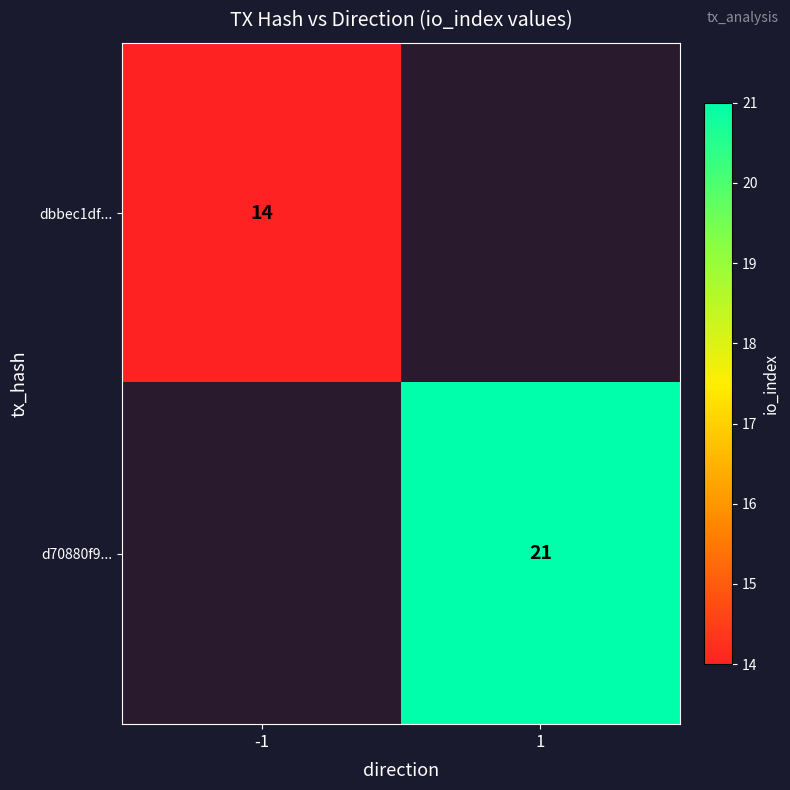

The value of d70880f9... at 1 is 13. True or false?

False